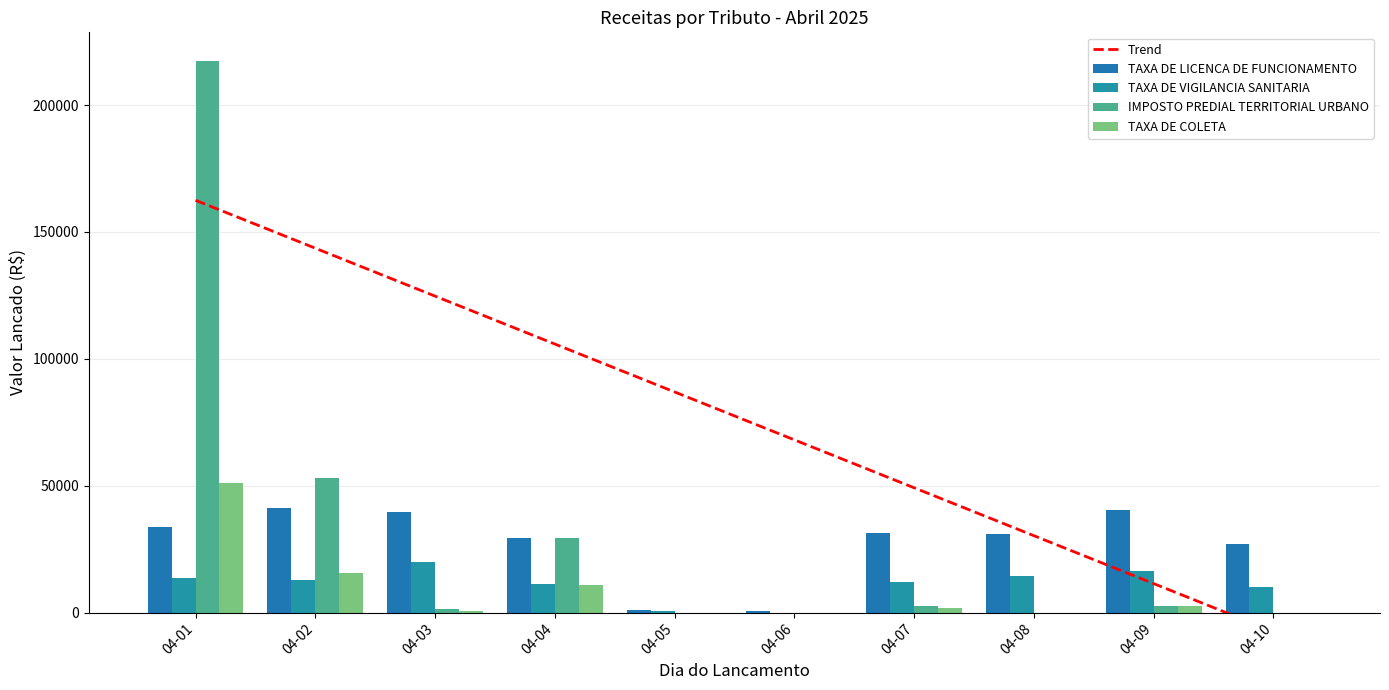

Rank the categories by TAXA DE COLETA value from lowest to highest.

04-05, 04-06, 04-08, 04-10, 04-03, 04-07, 04-09, 04-04, 04-02, 04-01